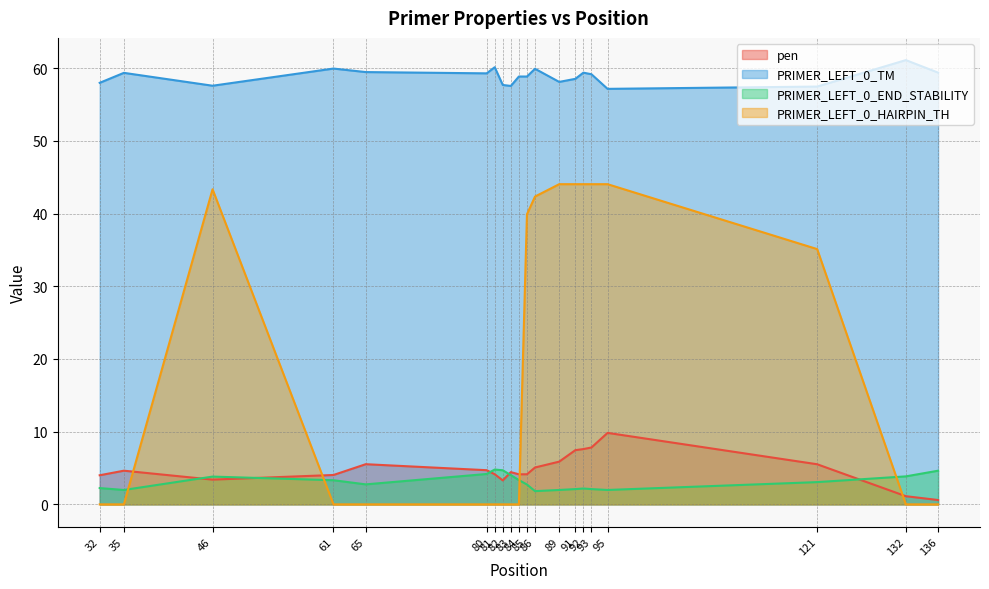

The value of pen at 95 is 9.8. True or false?

True